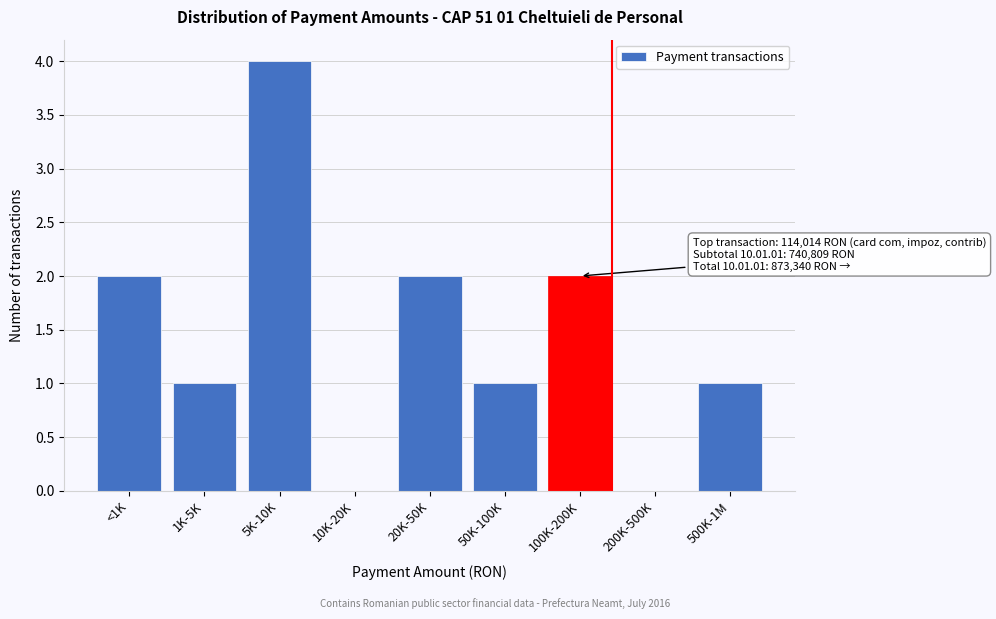

Reading left to right, what are all the values shown in this chart?

<1K=2	1K-5K=1	5K-10K=4	10K-20K=0	20K-50K=2	50K-100K=1	100K-200K=2	200K-500K=0	500K-1M=1